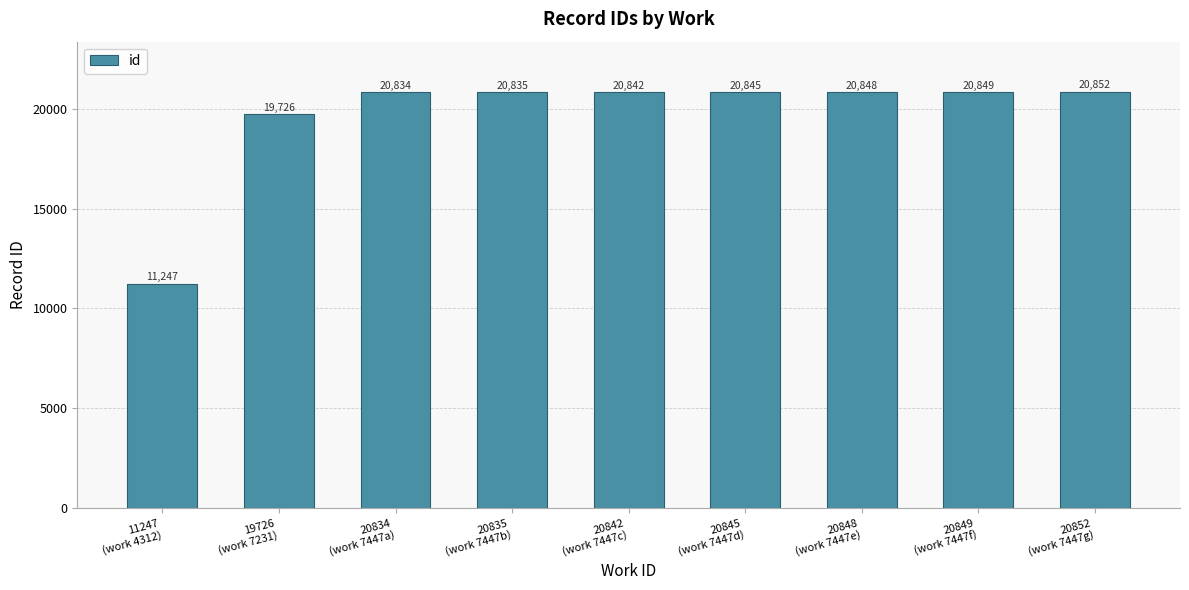

What is the label of the 1st bar from the right?

20852
(work 7447g)